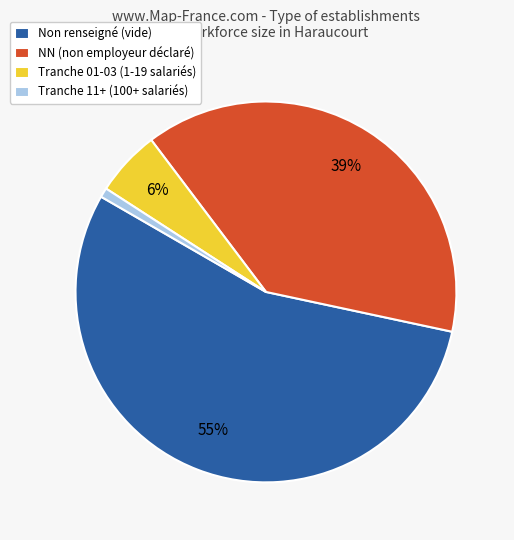

What is the largest slice in the pie chart?

Non renseigné (vide)